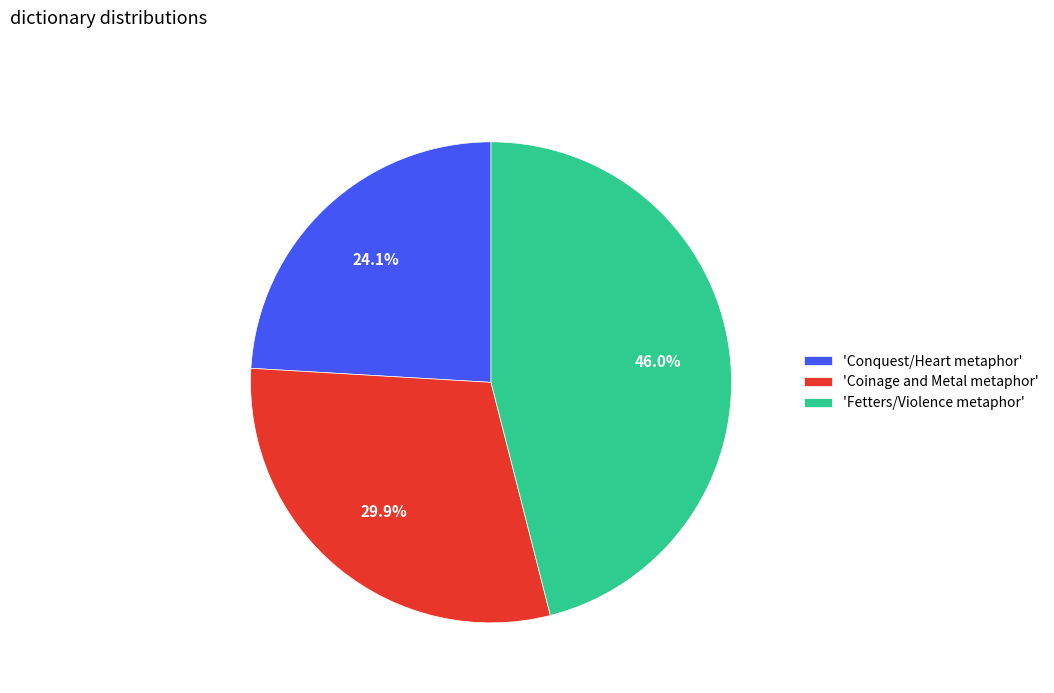

Count the number of slices in the pie.

3